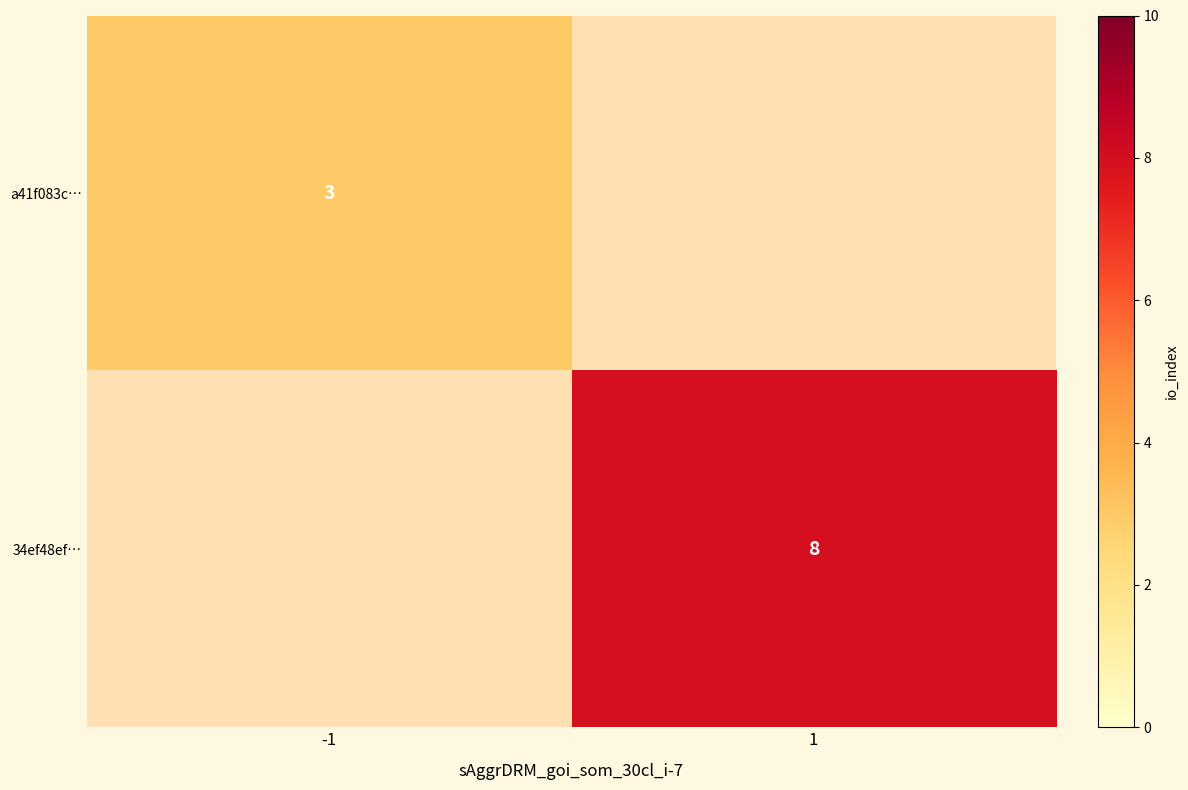

Which has a higher value, 1 or -1?

-1